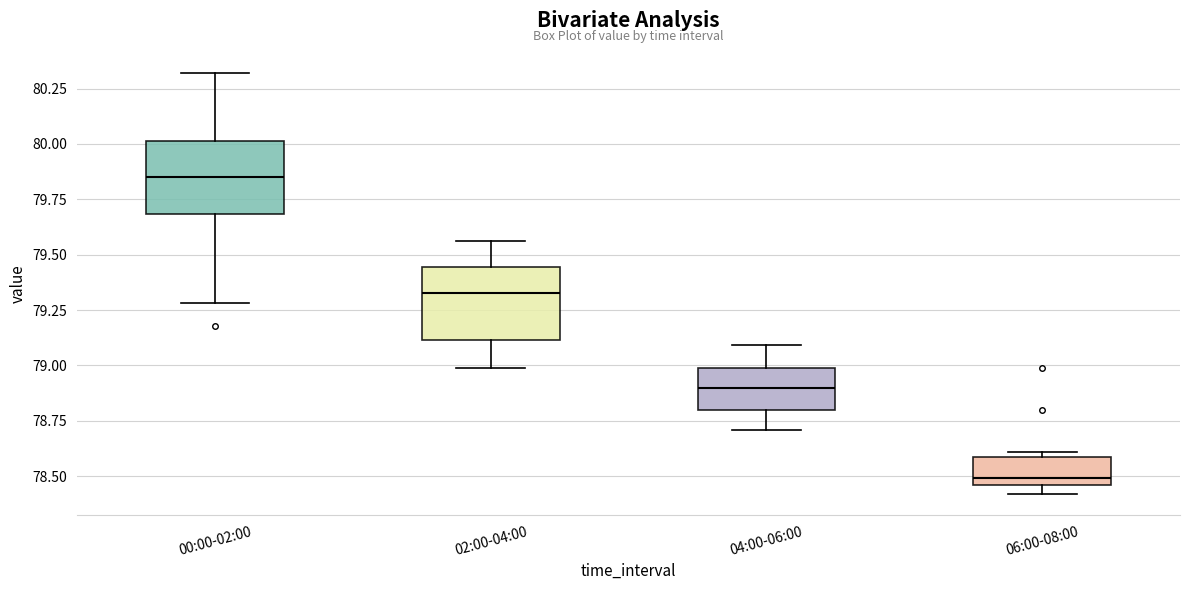

Reading left to right, transcribe this box plot: for each box, give where its median line is, the range the box spans, and where its two whiskers end, as read against the y-axis. The values are not printed on the chart, so give them approximately, as read against the axis.

00:00-02:00: median 79.85, box 79.70 to 80.00, whiskers 79.30 to 80.30
02:00-04:00: median 79.35, box 79.10 to 79.45, whiskers 79.00 to 79.55
04:00-06:00: median 78.90, box 78.80 to 79.00, whiskers 78.70 to 79.10
06:00-08:00: median 78.50, box 78.45 to 78.60, whiskers 78.40 to 78.60 (just above the box's upper edge)